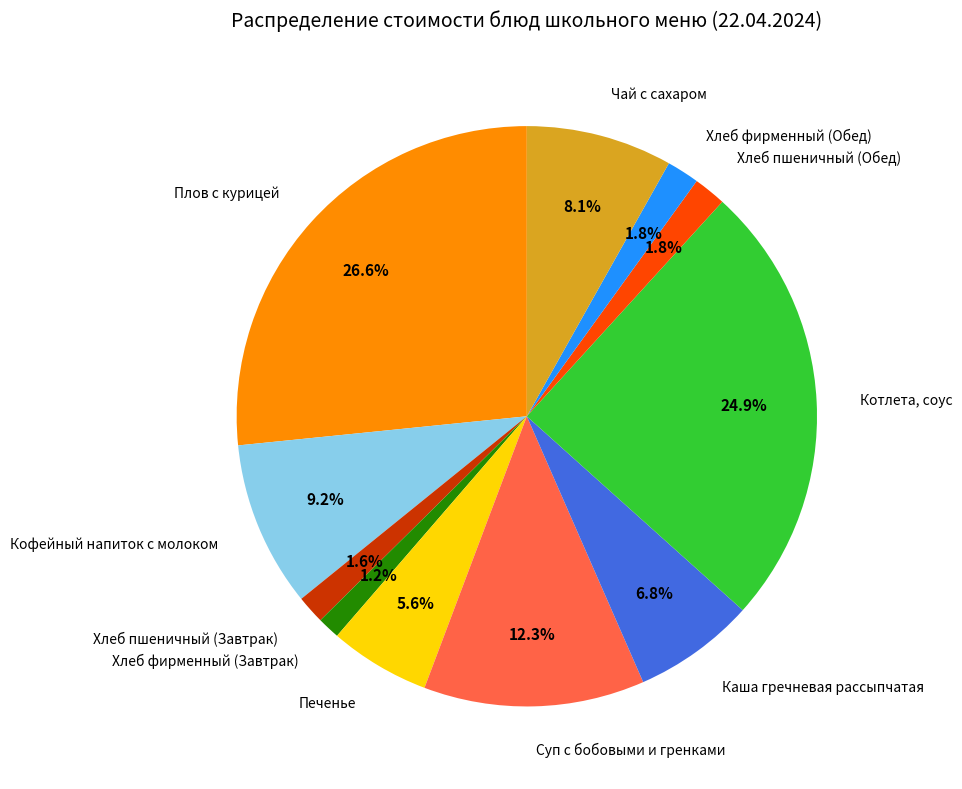

To the nearest percent, what is the difference between the Хлеб пшеничный (Обед) and Каша гречневая рассыпчатая slice percentages?

5%